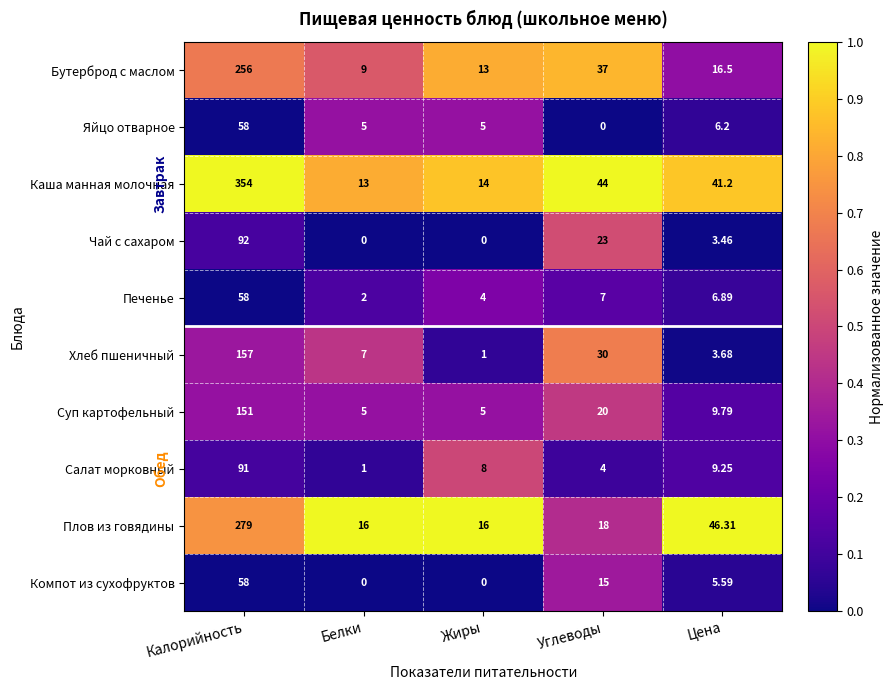

Which label corresponds to the largest value in the chart?

Калорийность